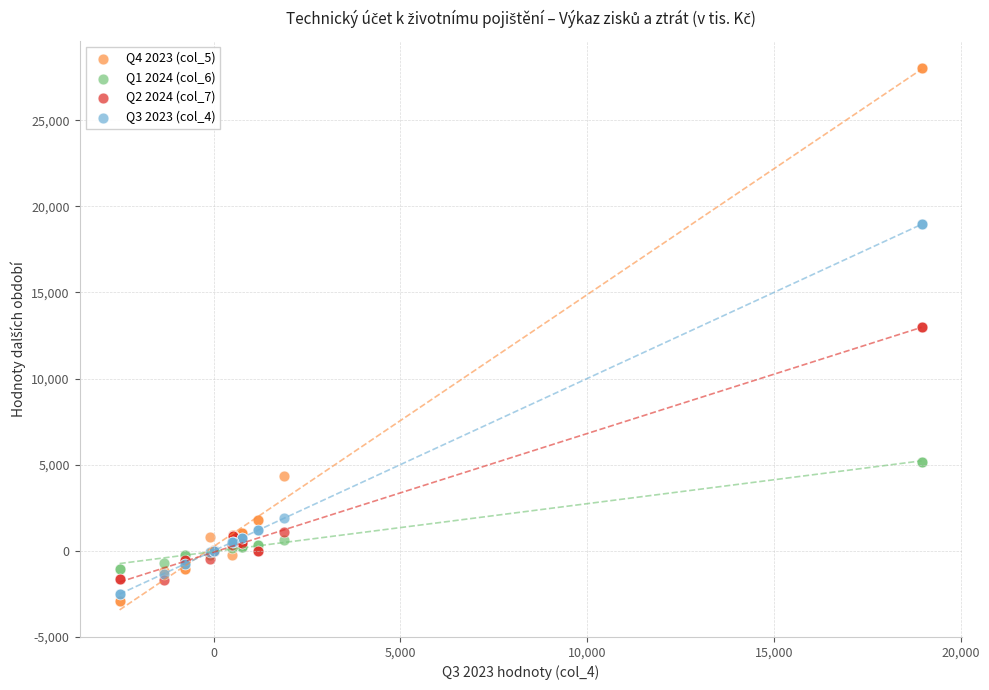

What is the X range (max minus min) for the scatter plot?

21475